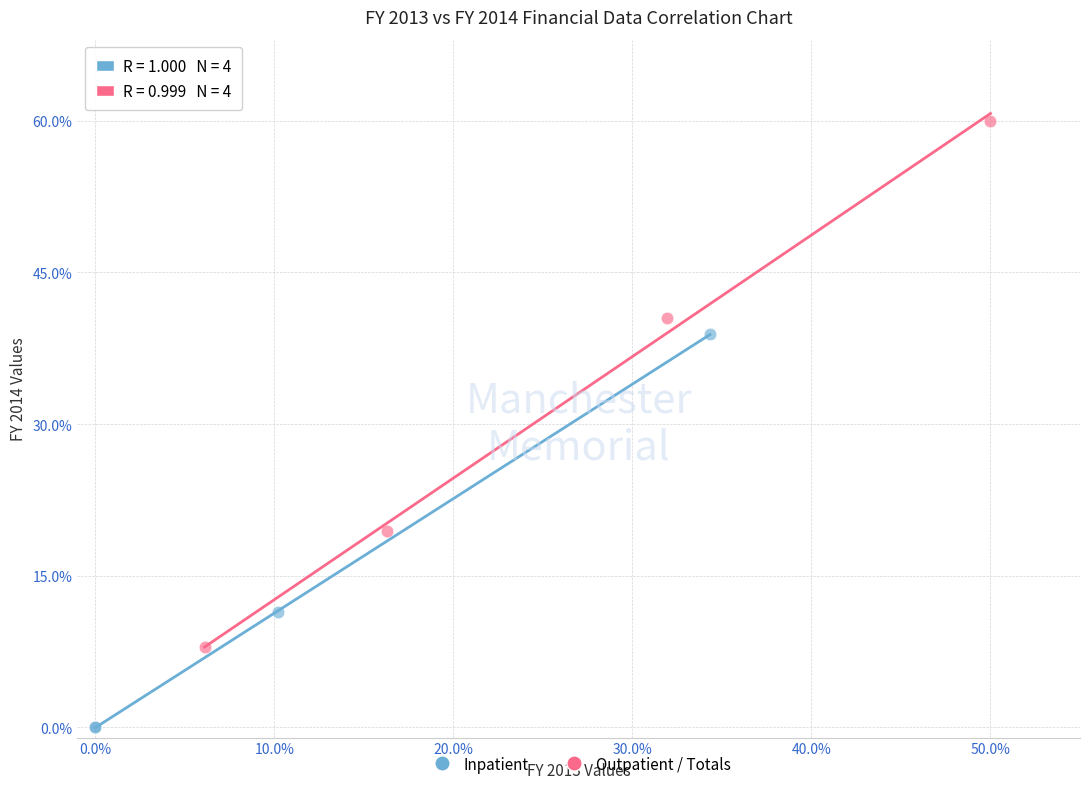

Which series reaches the maximum Y coordinate?

Outpatient / Totals